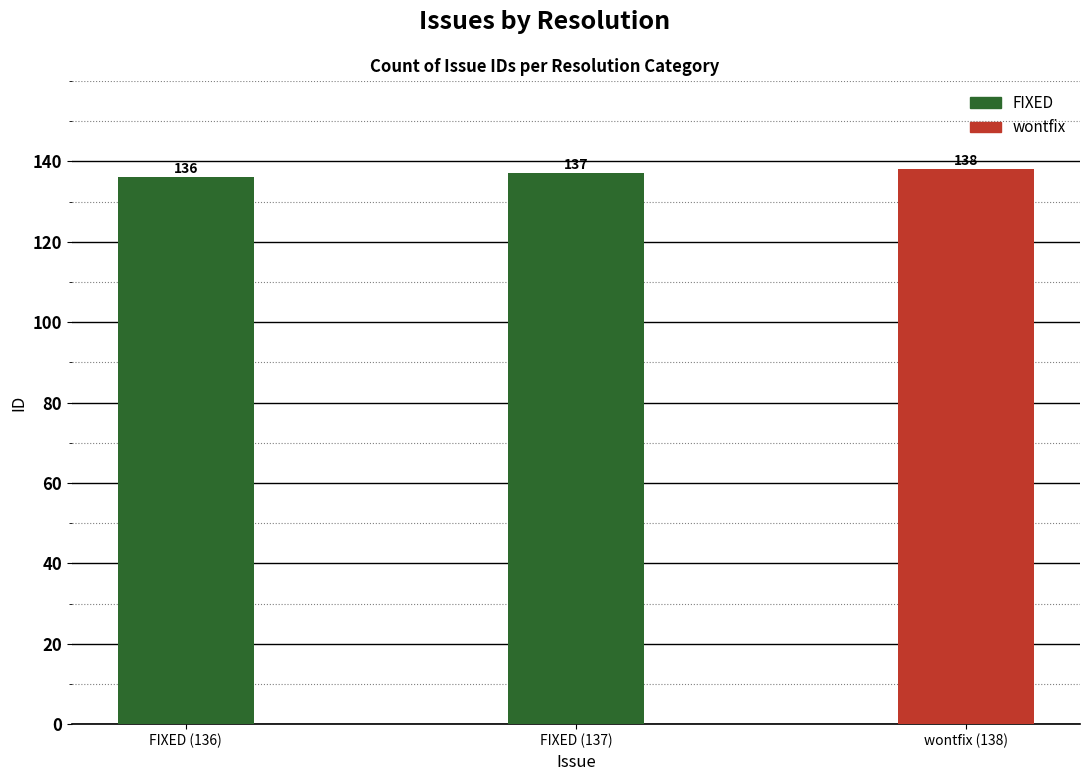

What is the value of the 1st bar from the left?

136